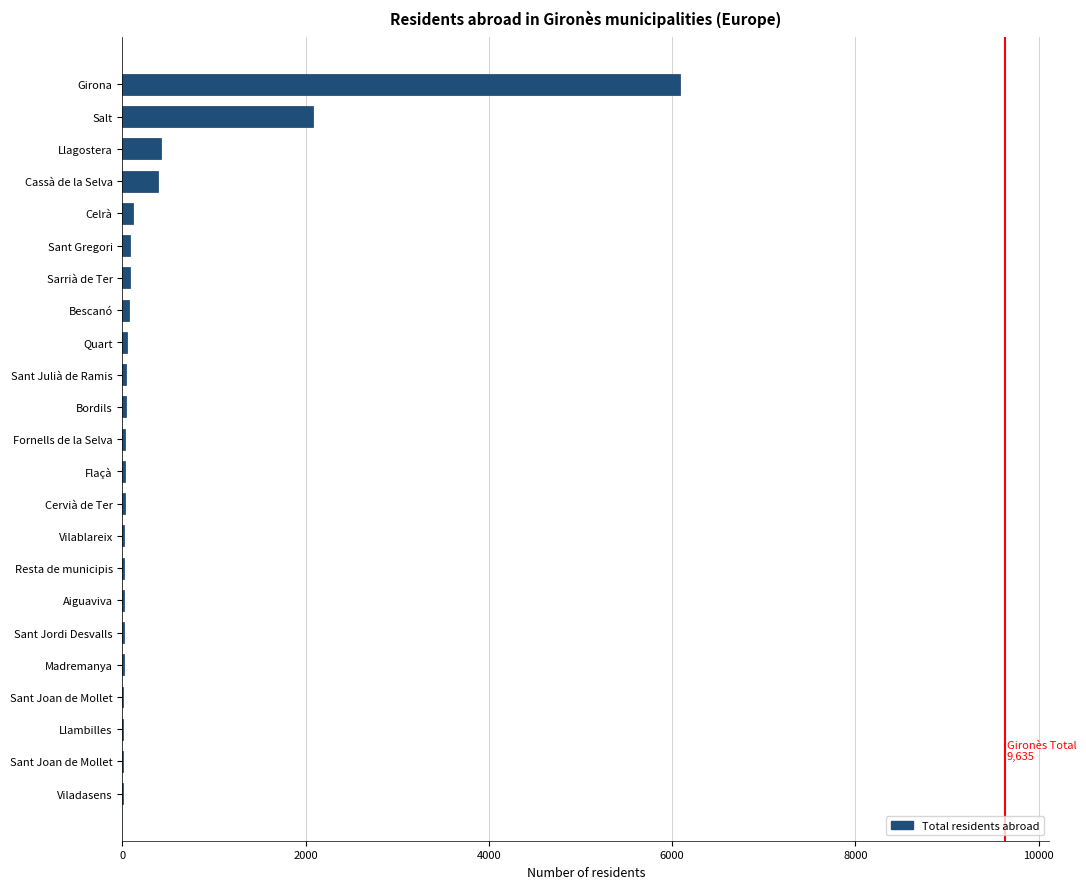

How many series are shown in this chart?

1